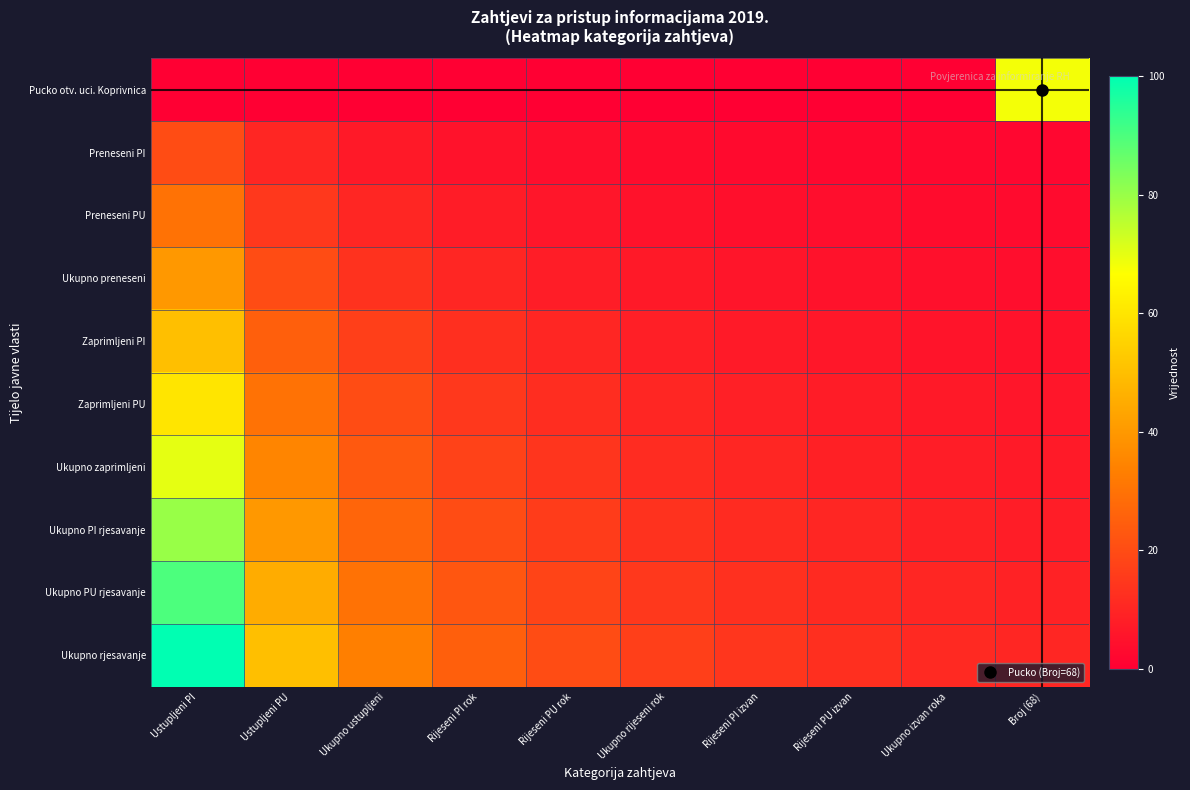

Reading left to right, what are all the values shown in this chart?

Pucko otv. uci. Koprivnica: Ustupljeni PI=0.0	Ustupljeni PU=0.0	Ukupno ustupljeni=0.0	Rijeseni PI rok=0.0	Rijeseni PU rok=0.0	Ukupno rijeseni rok=0.0	Rijeseni PI izvan=0.0	Rijeseni PU izvan=0.0	Ukupno izvan roka=0.0	Broj (68)=68.0
Preneseni PI: Ustupljeni PI=20.0	Ustupljeni PU=10.0	Ukupno ustupljeni=6.7	Rijeseni PI rok=5.0	Rijeseni PU rok=4.0	Ukupno rijeseni rok=3.3	Rijeseni PI izvan=2.9	Rijeseni PU izvan=2.5	Ukupno izvan roka=2.2	Broj (68)=2.0
Preneseni PU: Ustupljeni PI=30.0	Ustupljeni PU=15.0	Ukupno ustupljeni=10.0	Rijeseni PI rok=7.5	Rijeseni PU rok=6.0	Ukupno rijeseni rok=5.0	Rijeseni PI izvan=4.3	Rijeseni PU izvan=3.8	Ukupno izvan roka=3.3	Broj (68)=3.0
Ukupno preneseni: Ustupljeni PI=40.0	Ustupljeni PU=20.0	Ukupno ustupljeni=13.3	Rijeseni PI rok=10.0	Rijeseni PU rok=8.0	Ukupno rijeseni rok=6.7	Rijeseni PI izvan=5.7	Rijeseni PU izvan=5.0	Ukupno izvan roka=4.4	Broj (68)=4.0
Zaprimljeni PI: Ustupljeni PI=50.0	Ustupljeni PU=25.0	Ukupno ustupljeni=16.7	Rijeseni PI rok=12.5	Rijeseni PU rok=10.0	Ukupno rijeseni rok=8.3	Rijeseni PI izvan=7.1	Rijeseni PU izvan=6.2	Ukupno izvan roka=5.6	Broj (68)=5.0
Zaprimljeni PU: Ustupljeni PI=60.0	Ustupljeni PU=30.0	Ukupno ustupljeni=20.0	Rijeseni PI rok=15.0	Rijeseni PU rok=12.0	Ukupno rijeseni rok=10.0	Rijeseni PI izvan=8.6	Rijeseni PU izvan=7.5	Ukupno izvan roka=6.7	Broj (68)=6.0
Ukupno zaprimljeni: Ustupljeni PI=70.0	Ustupljeni PU=35.0	Ukupno ustupljeni=23.3	Rijeseni PI rok=17.5	Rijeseni PU rok=14.0	Ukupno rijeseni rok=11.7	Rijeseni PI izvan=10.0	Rijeseni PU izvan=8.8	Ukupno izvan roka=7.8	Broj (68)=7.0
Ukupno PI rjesavanje: Ustupljeni PI=80.0	Ustupljeni PU=40.0	Ukupno ustupljeni=26.7	Rijeseni PI rok=20.0	Rijeseni PU rok=16.0	Ukupno rijeseni rok=13.3	Rijeseni PI izvan=11.4	Rijeseni PU izvan=10.0	Ukupno izvan roka=8.9	Broj (68)=8.0
Ukupno PU rjesavanje: Ustupljeni PI=90.0	Ustupljeni PU=45.0	Ukupno ustupljeni=30.0	Rijeseni PI rok=22.5	Rijeseni PU rok=18.0	Ukupno rijeseni rok=15.0	Rijeseni PI izvan=12.9	Rijeseni PU izvan=11.2	Ukupno izvan roka=10.0	Broj (68)=9.0
Ukupno rjesavanje: Ustupljeni PI=100.0	Ustupljeni PU=50.0	Ukupno ustupljeni=33.3	Rijeseni PI rok=25.0	Rijeseni PU rok=20.0	Ukupno rijeseni rok=16.7	Rijeseni PI izvan=14.3	Rijeseni PU izvan=12.5	Ukupno izvan roka=11.1	Broj (68)=10.0